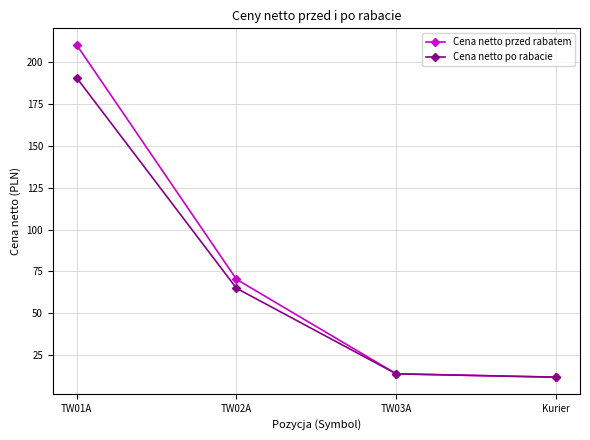

How many data points in Cena netto przed rabatem are less than 70?

2